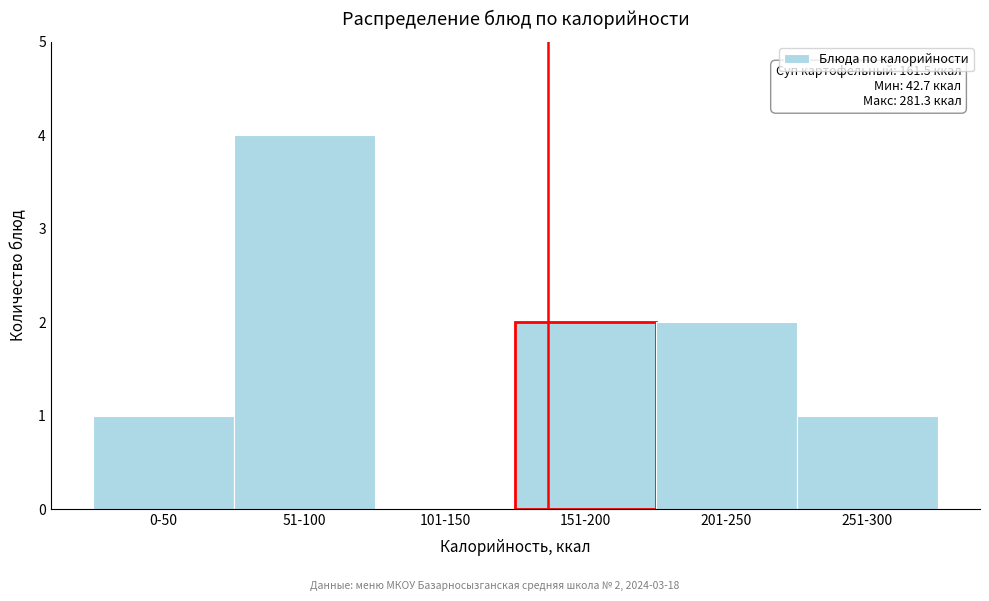

Reading left to right, extract all data points from this chart.

0-50=1	51-100=4	101-150=0	151-200=2	201-250=2	251-300=1